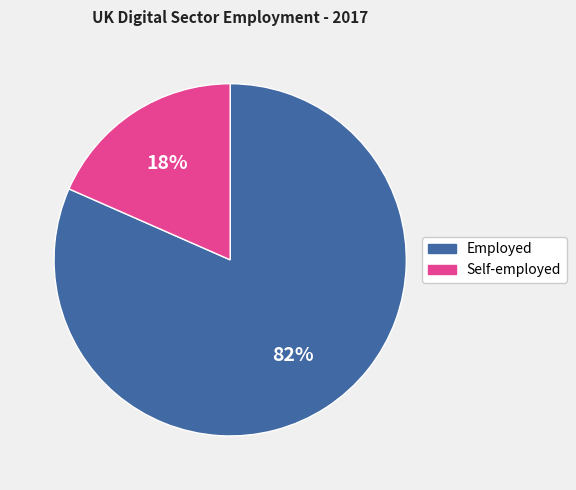

What percentage is the Self-employed slice, to the nearest percent?

18%